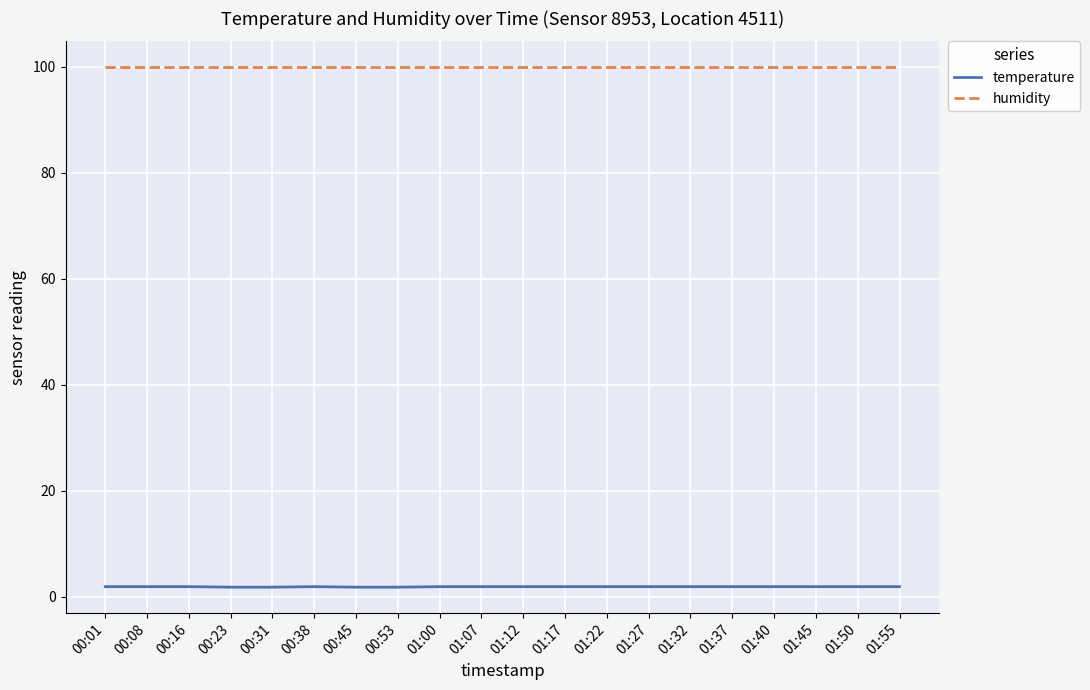

Is it true that humidity equals 99.9 at 01:12?

True